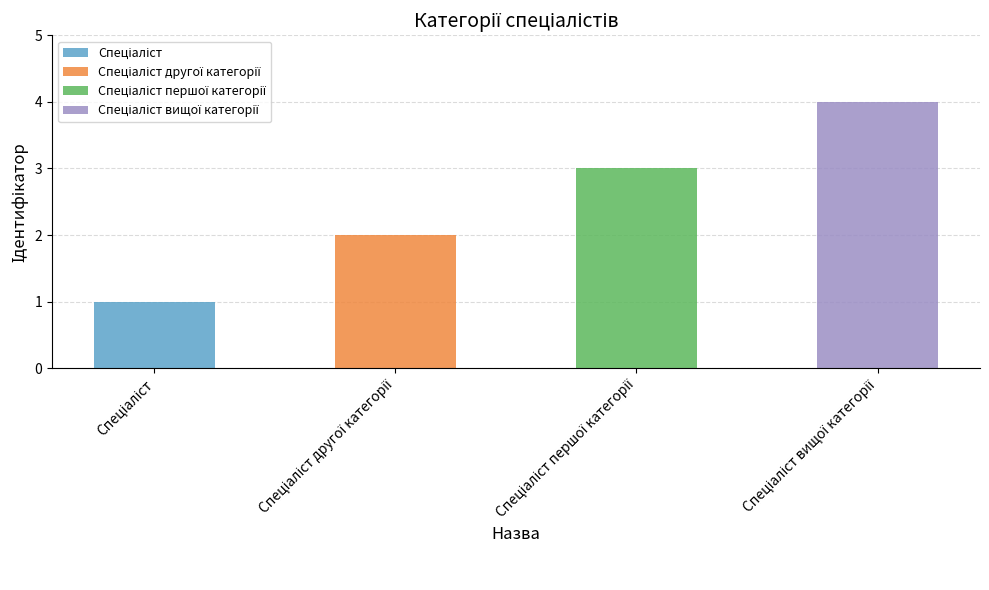

How many bars are there in total?

4